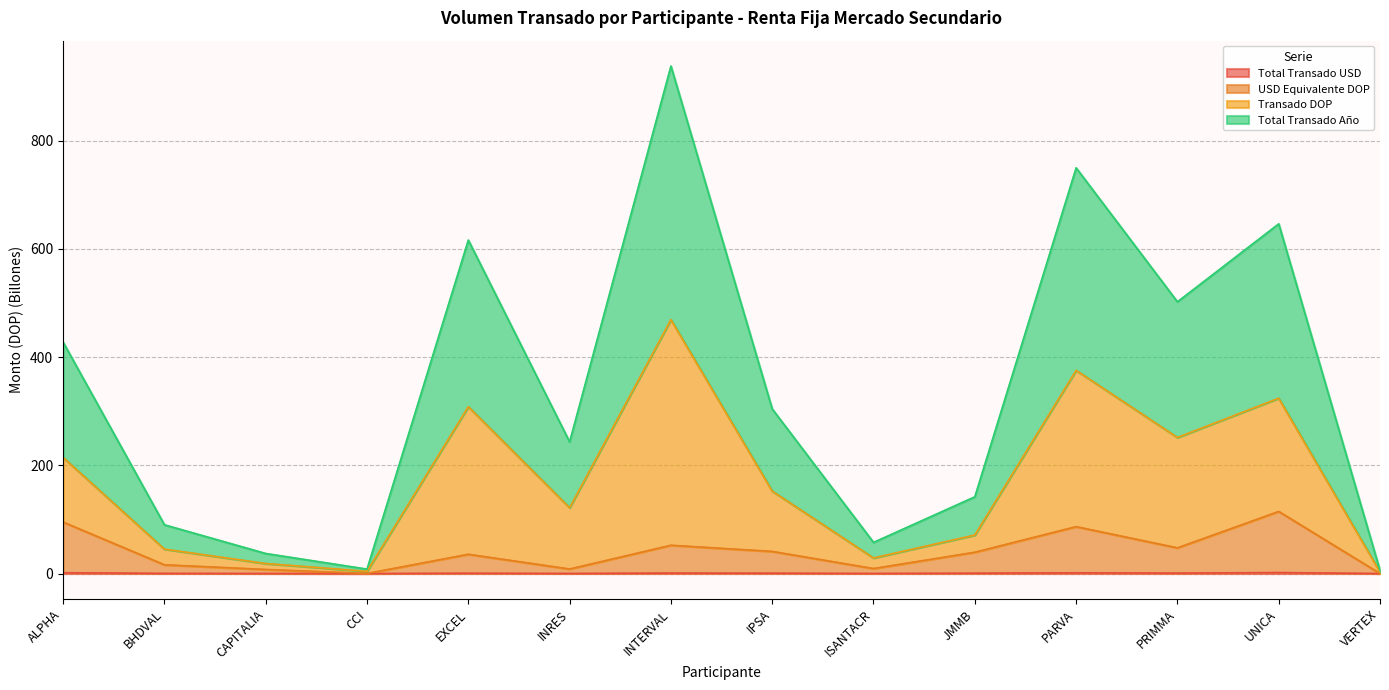

Does the chart have visible grid lines?

Yes